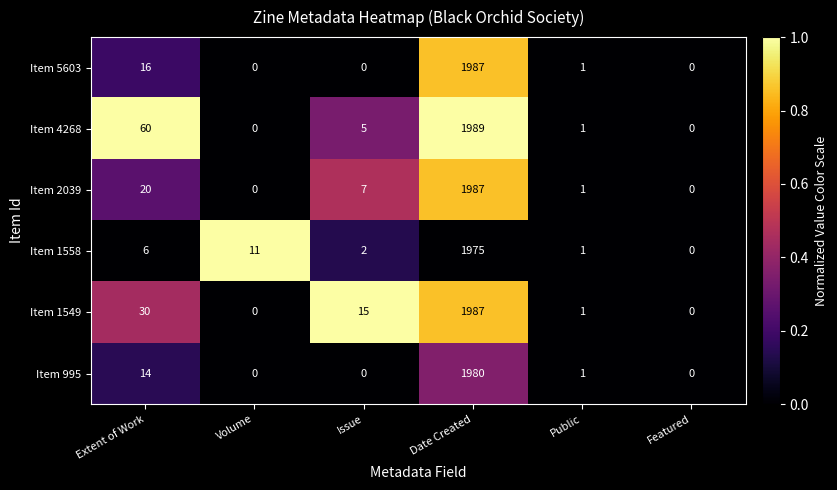

Which category has the highest value in the Item 4268 series?

Date Created